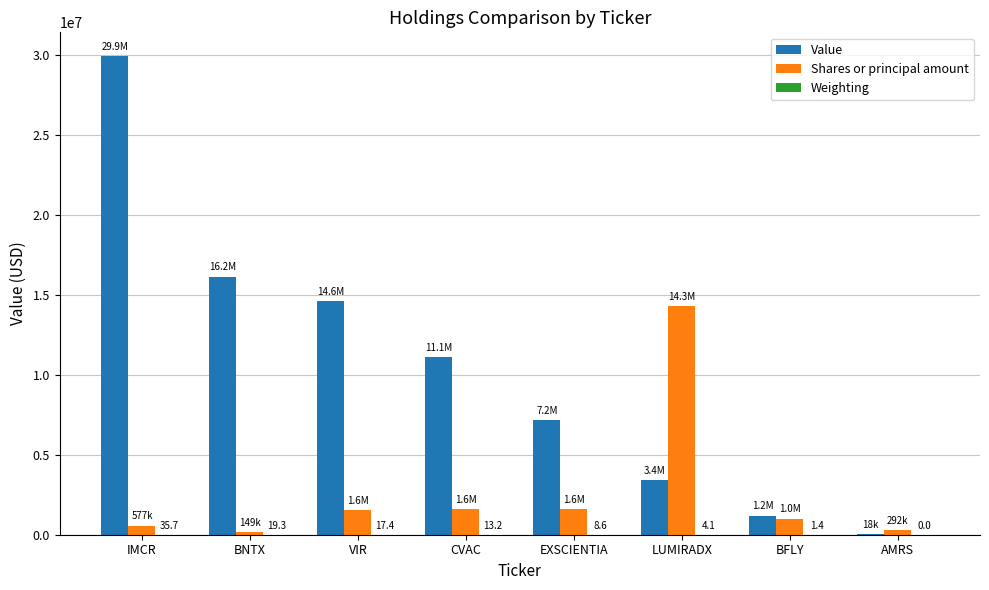

True or false: Value has a value of 29942304.0 at IMCR.

True